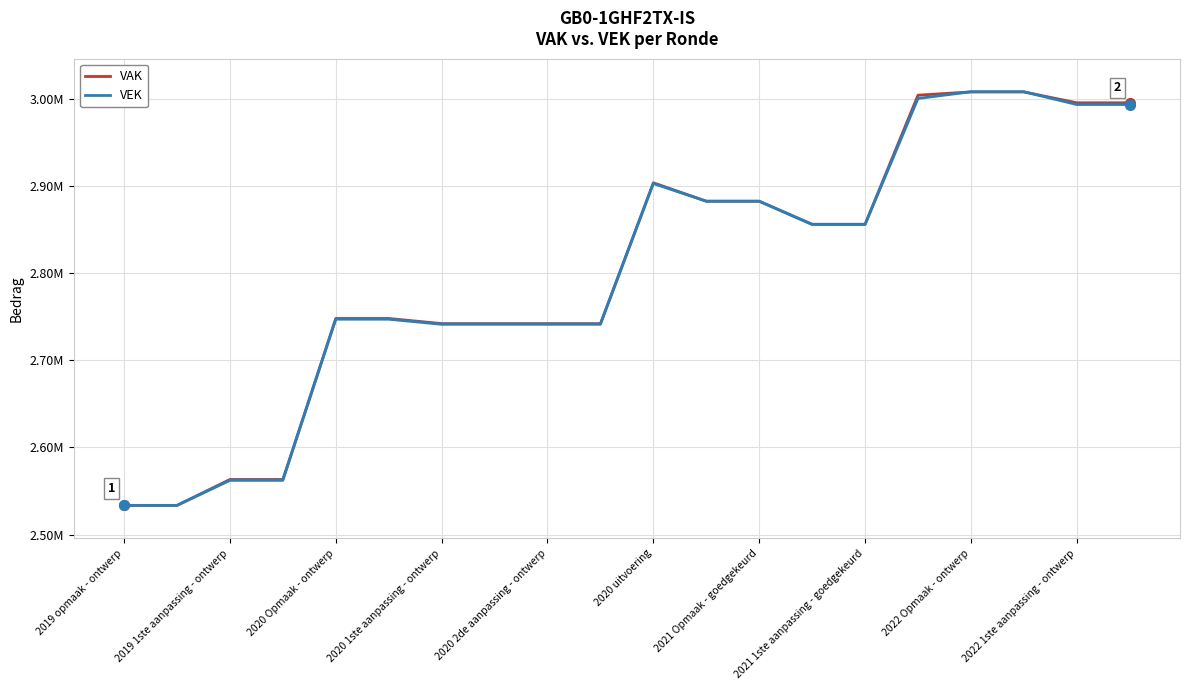

Does the chart have visible grid lines?

Yes